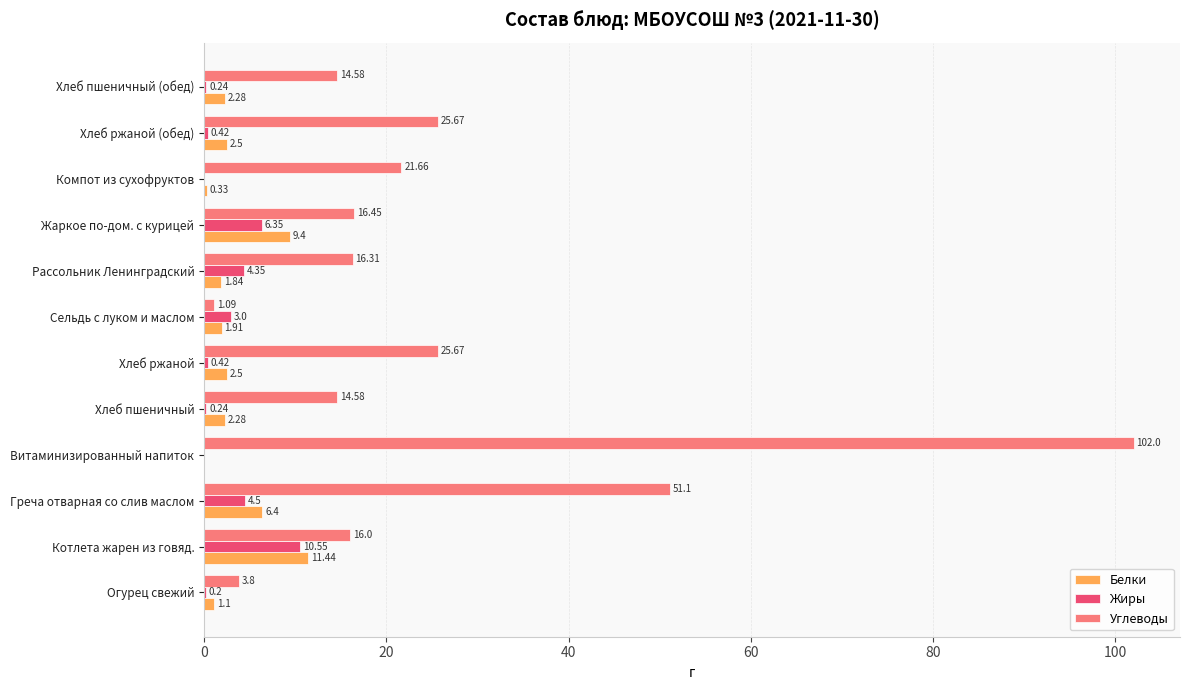

At which label does Жиры reach its peak?

Котлета жарен из говяд.